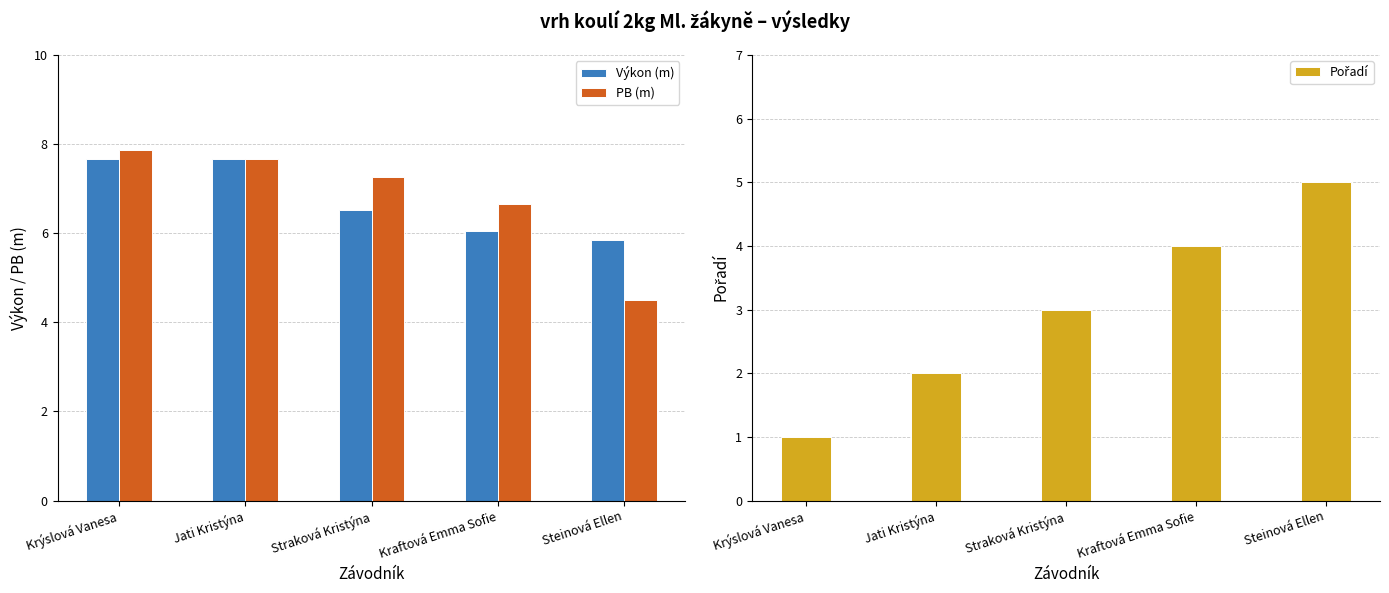

Rank the categories by PB (m) value from lowest to highest.

Steinová Ellen, Kraftová Emma Sofie, Straková Kristýna, Jati Kristýna, Krýslová Vanesa